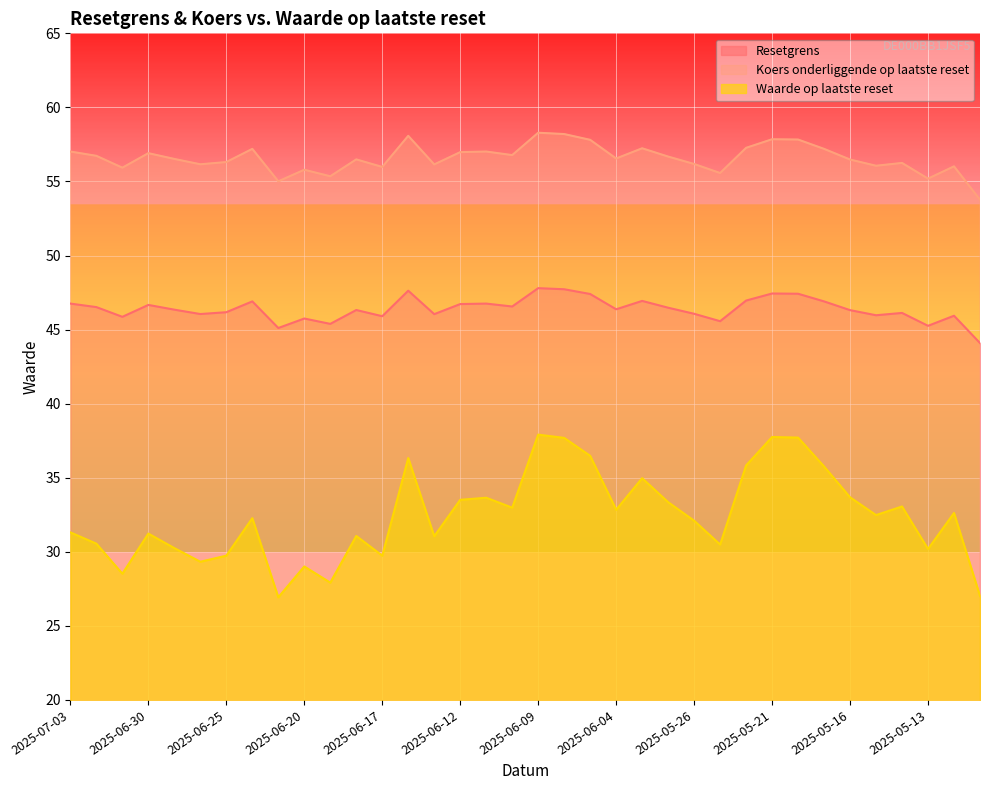

Which label corresponds to the smallest value in the chart?

2025-06-23